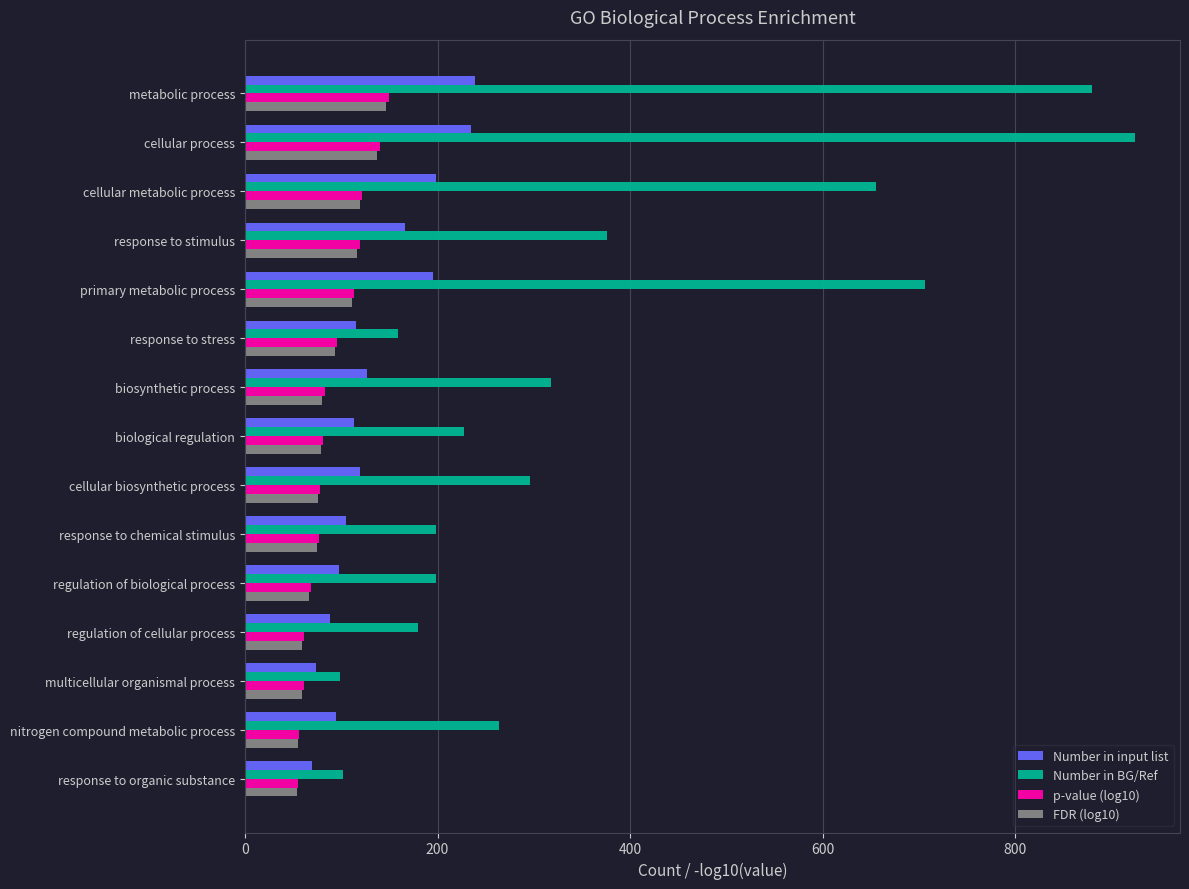

Count the number of data series in this chart.

4